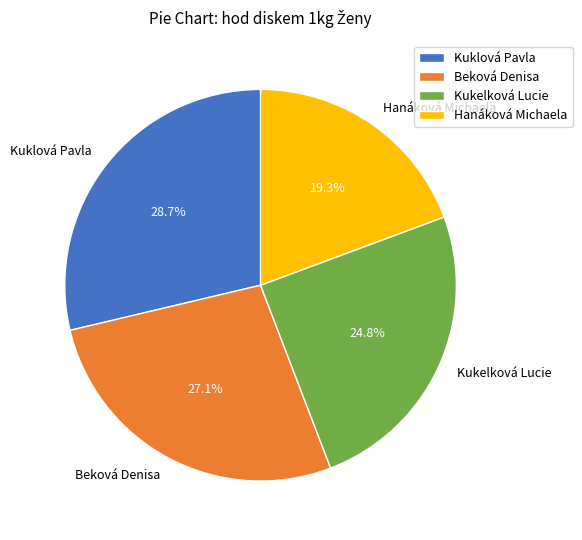

Is there any slice that represents more than half of the pie?

No